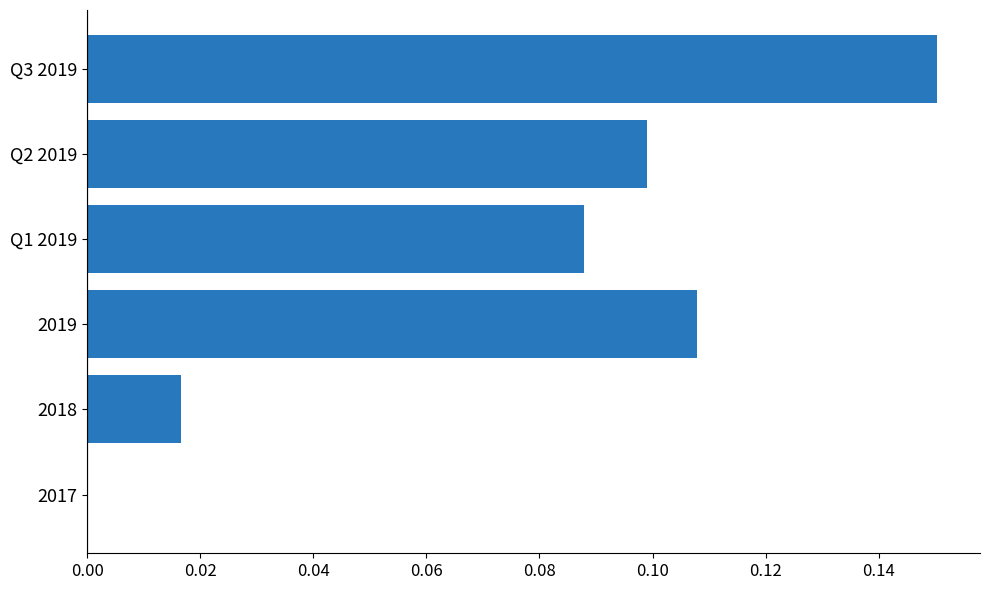

Count the values in the range 0 to 1.

6